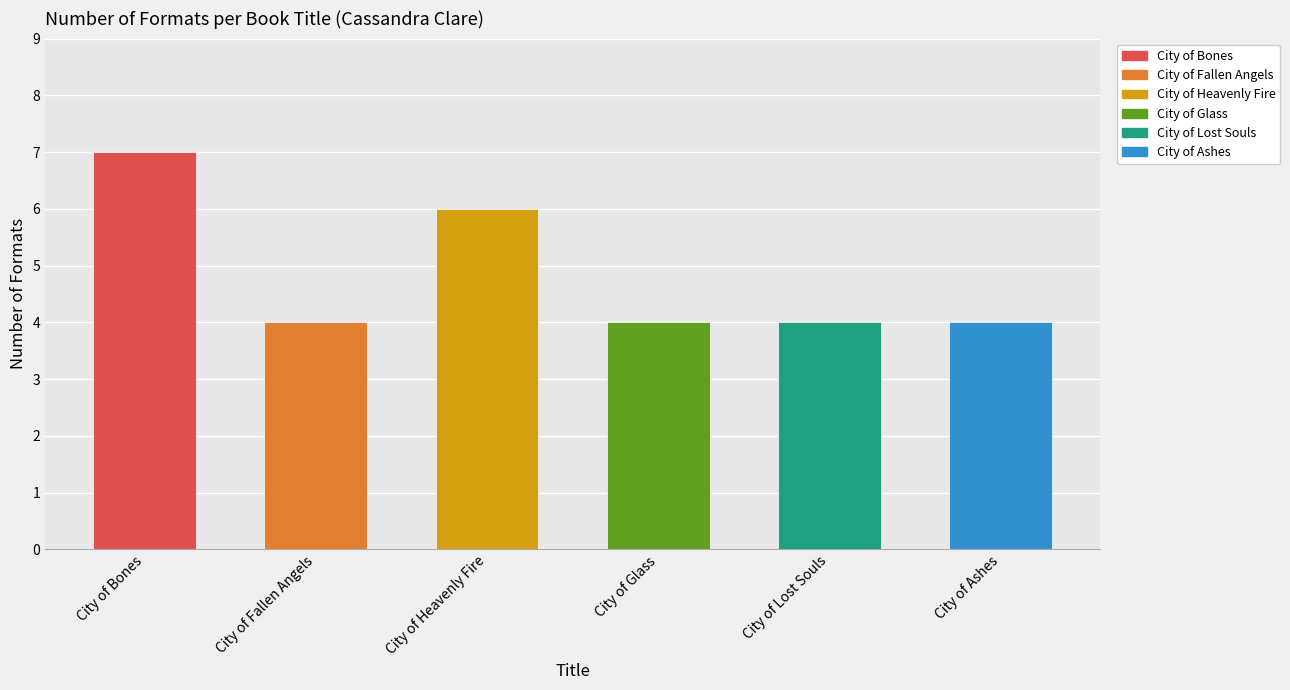

At which label is the value closest to 5?

City of Fallen Angels